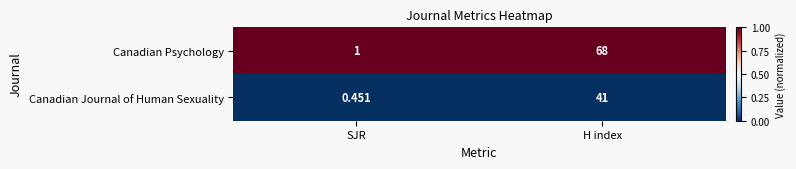

At which label is Canadian Psychology closest to 34?

SJR